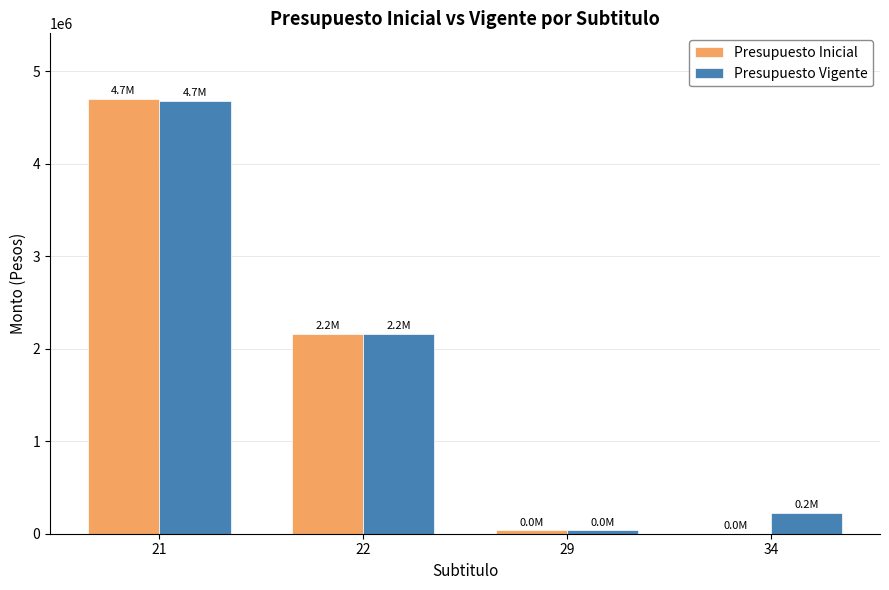

Read the Presupuesto Vigente value at 22.

2159157